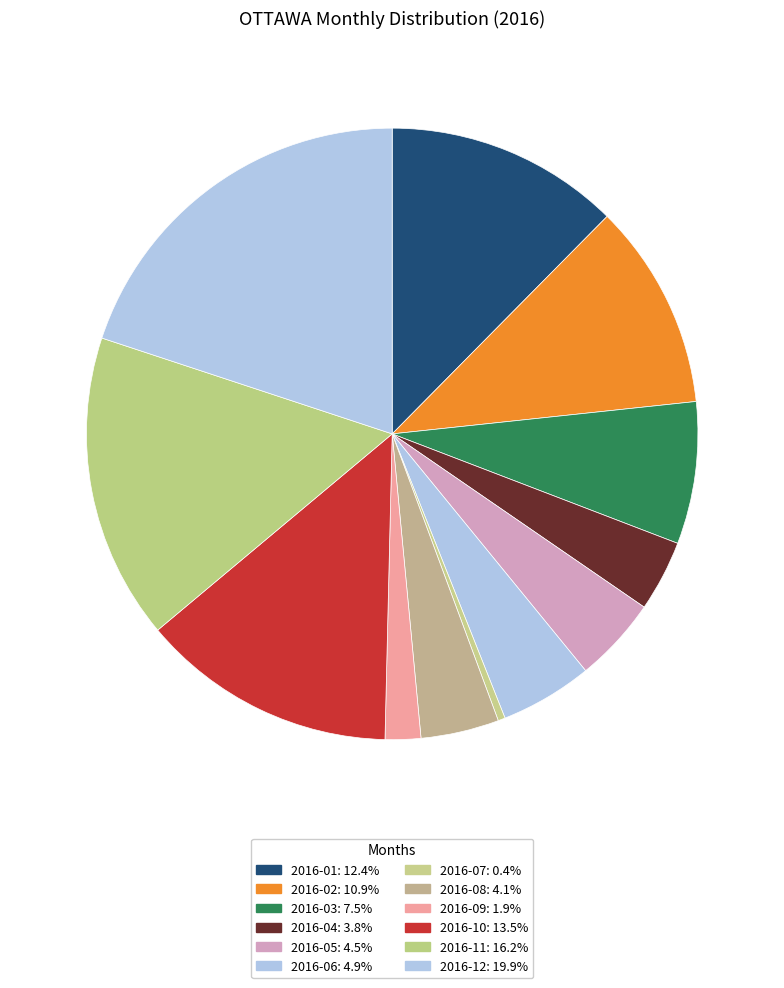

Which category has the smallest portion of the pie?

2016-07